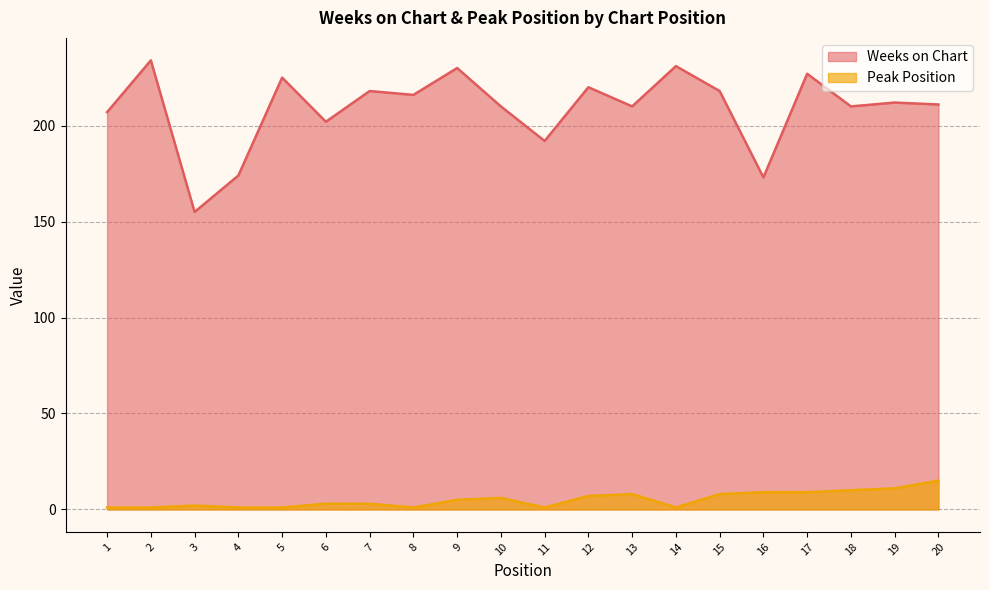

What are all the series names shown in the legend?

Weeks on Chart, Peak Position